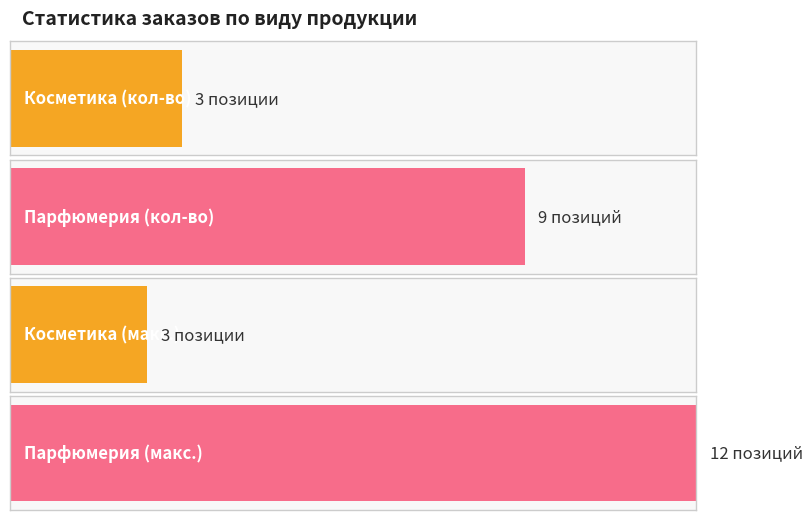

How many bars are there in total?

4